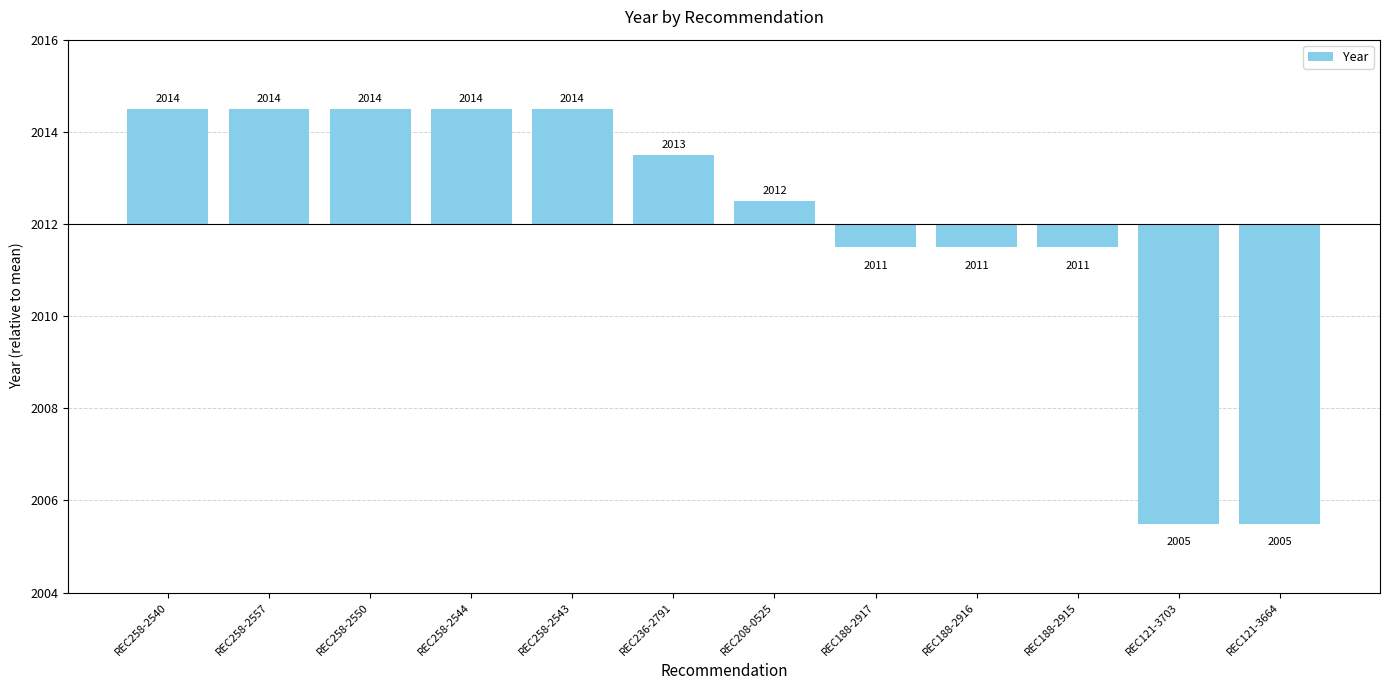

Rank the categories by value from lowest to highest.

REC121-3703, REC121-3664, REC188-2917, REC188-2916, REC188-2915, REC208-0525, REC236-2791, REC258-2540, REC258-2557, REC258-2550, REC258-2544, REC258-2543